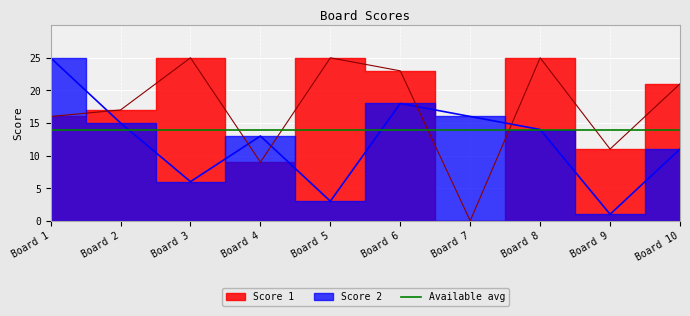

Which has a higher value, Board 7 or Board 6?

Board 6